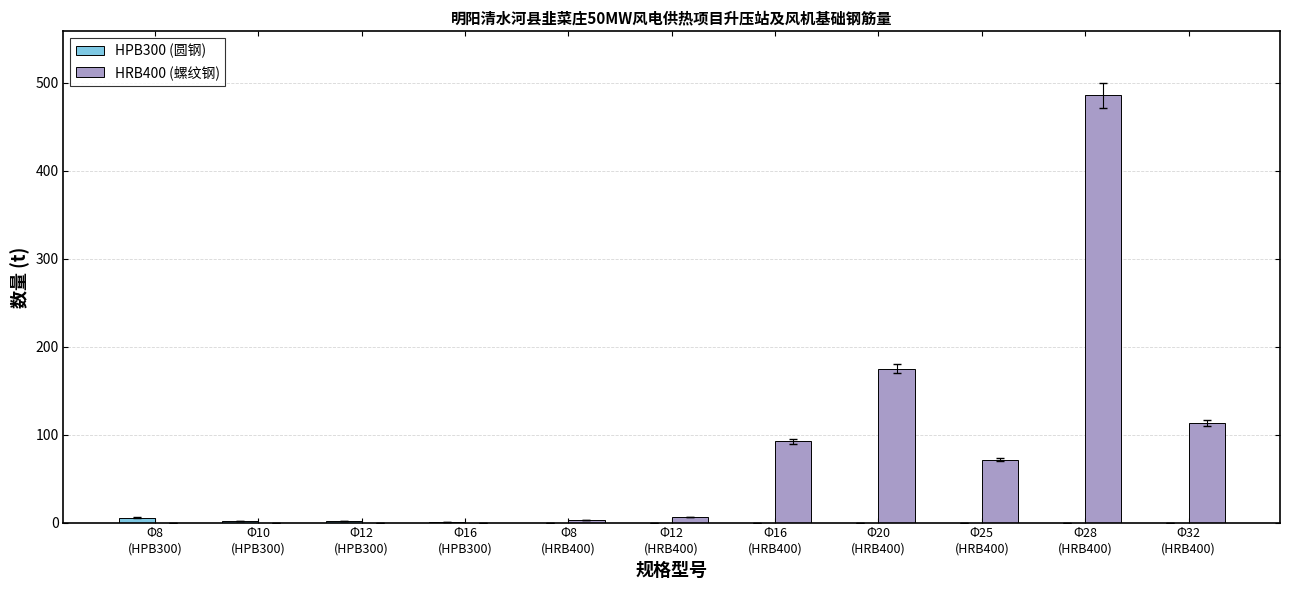

What is the greatest value displayed?

485.7